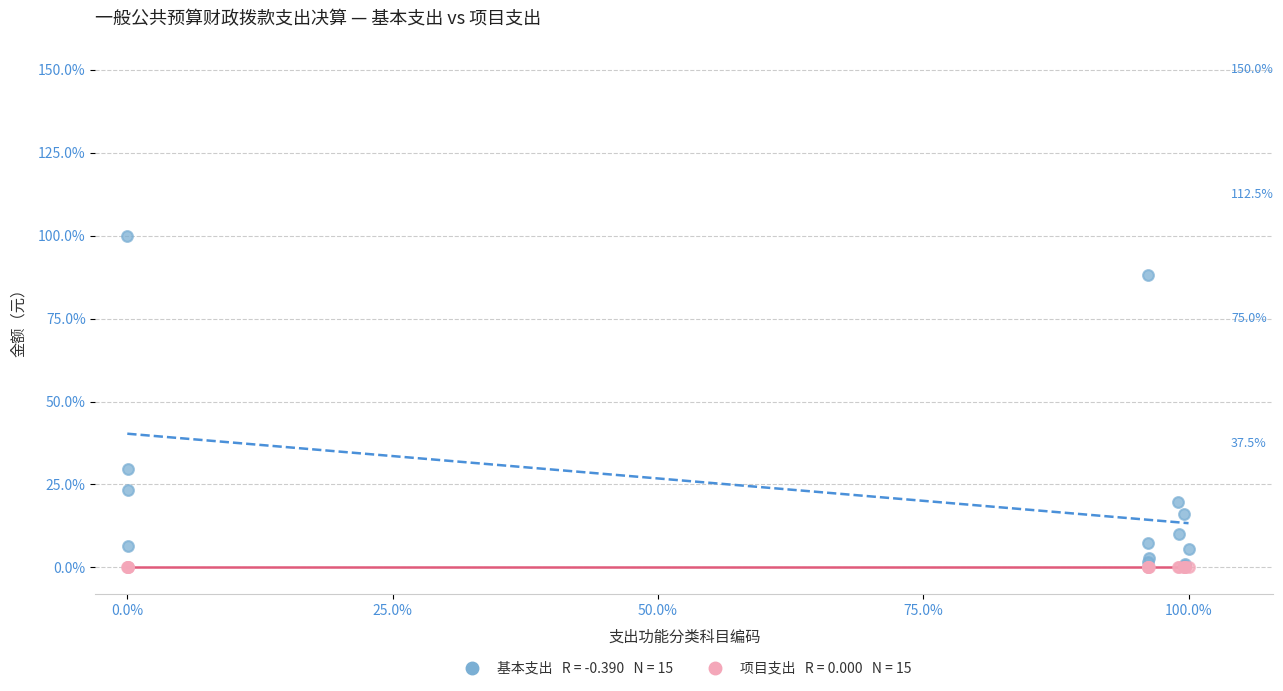

Across all series, what Y value is closest to 50?

29.7